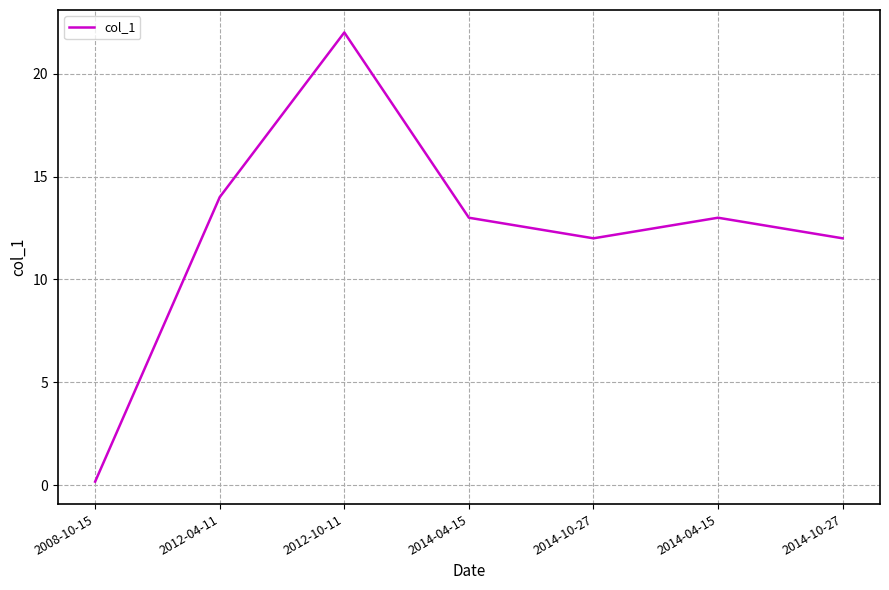

How many series are shown in this chart?

1